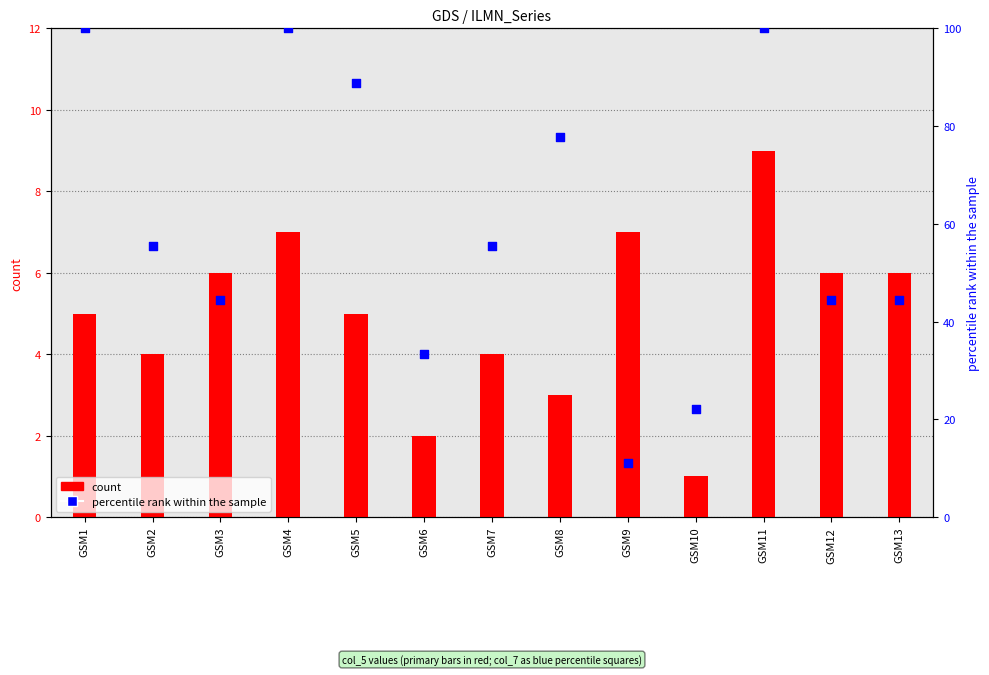

At how many categories does at least one series exceed 27?

11